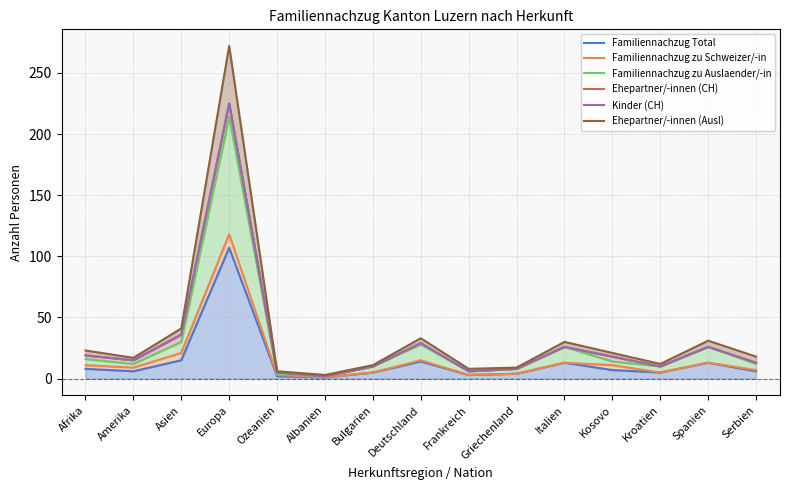

In Ehepartner/-innen (CH), how many points are lower than both neighbors (excluding endpoints)?

4